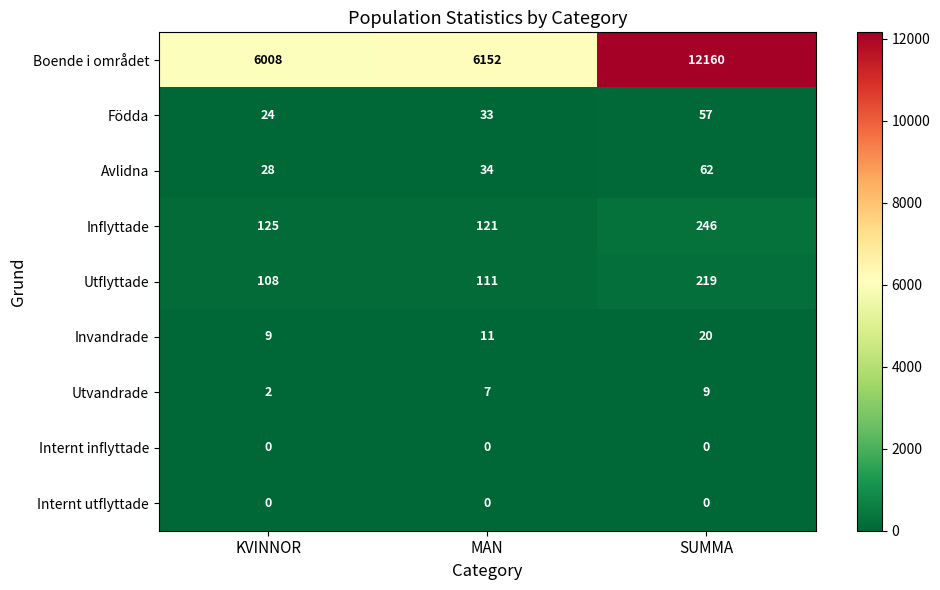

Is the value of Internt inflyttade at SUMMA greater than the value of Internt utflyttade at MAN?

No